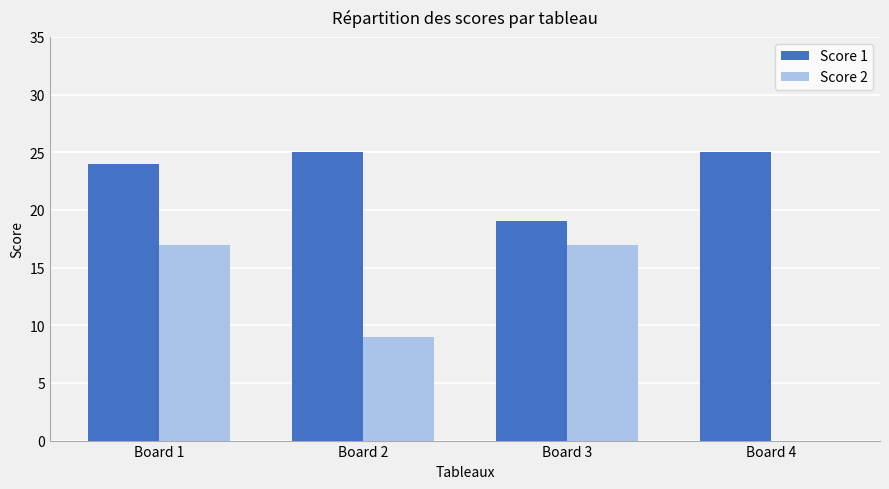

Between Board 3 and Board 4, which series saw the biggest shift?

Score 2